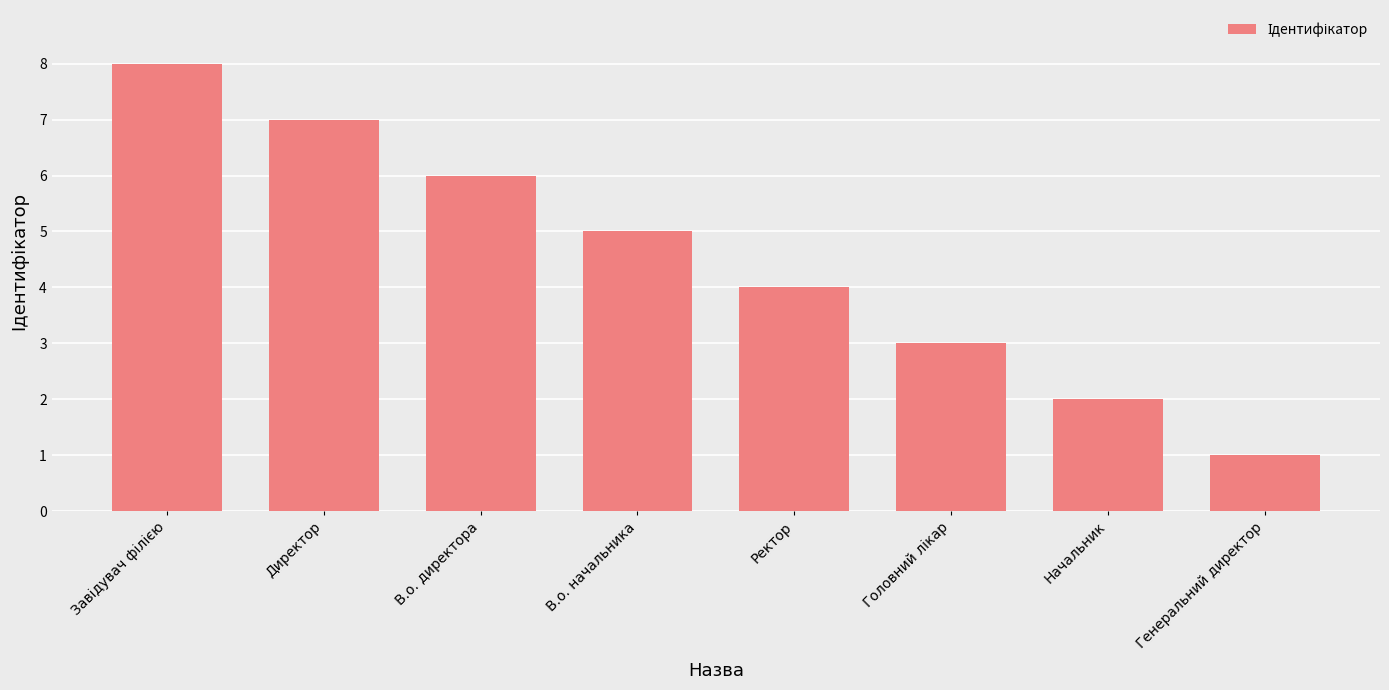

What is the greatest value displayed?

8